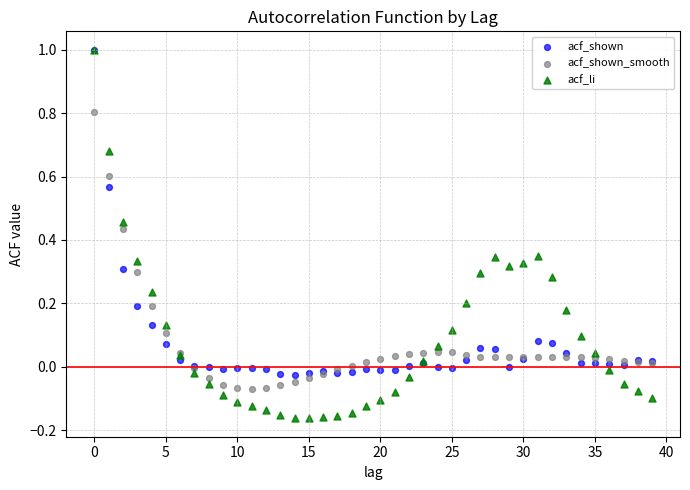

Which series contains the lowest Y value?

acf_li